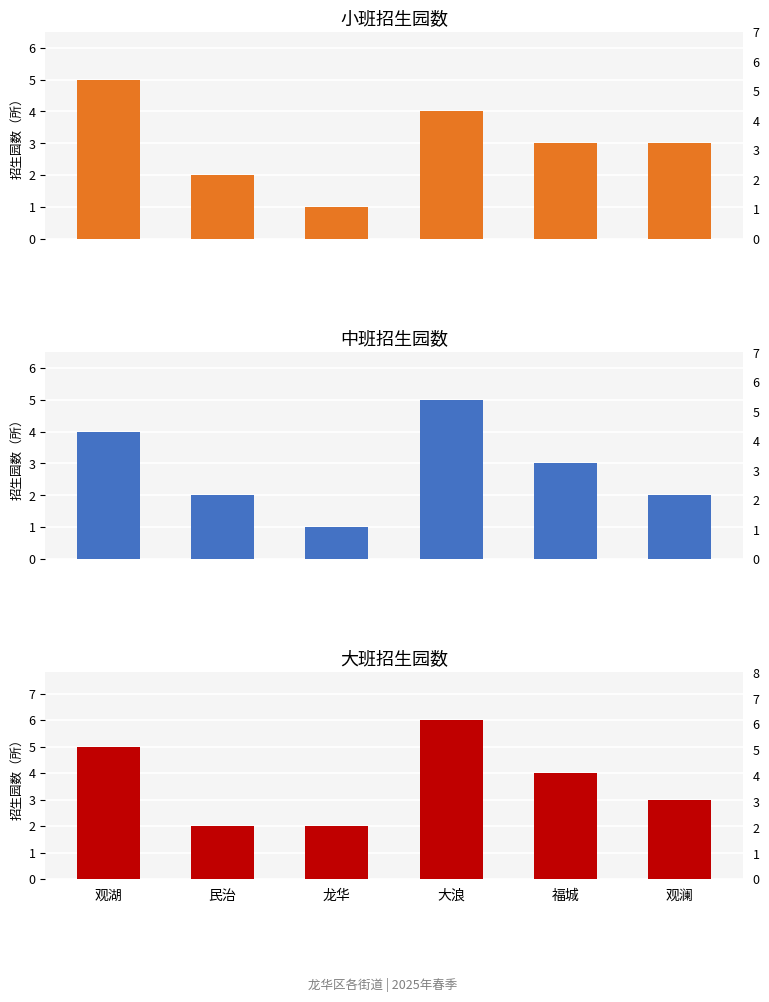

What are all the series names shown in the legend?

小班招生园数, 中班招生园数, 大班招生园数